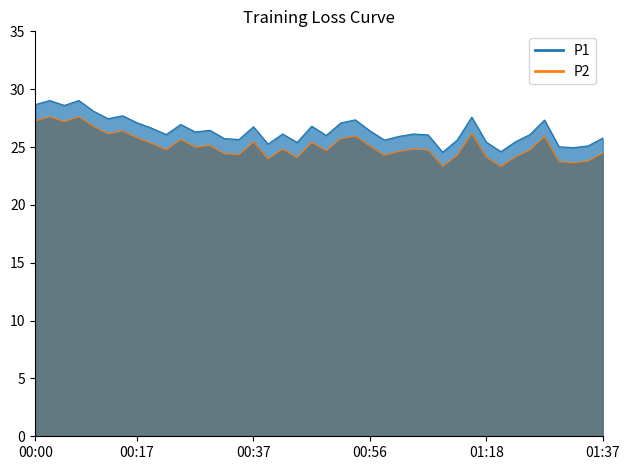

What is the approximate value of P1_line at 12?

26.4